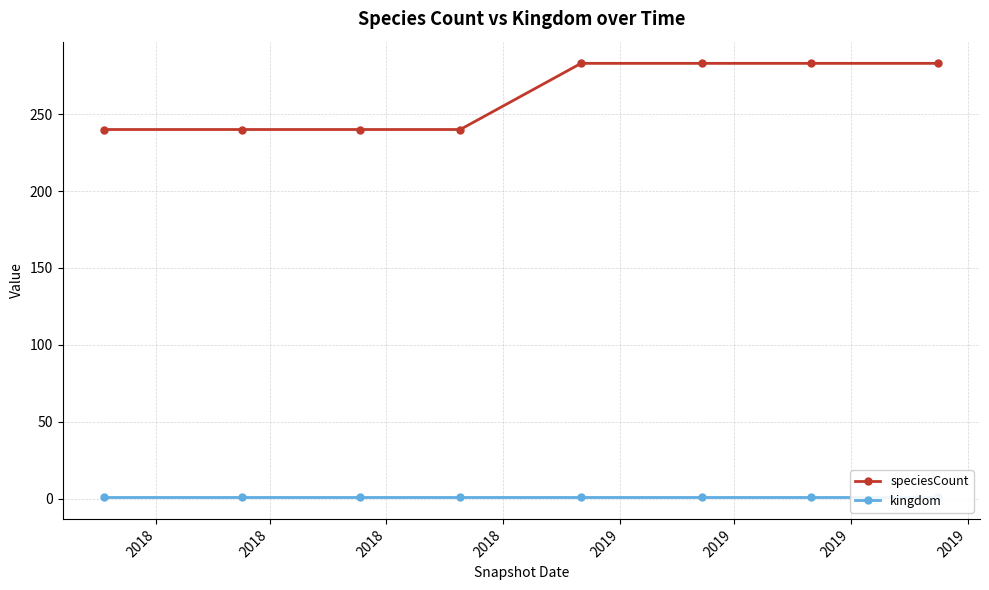

True or false: speciesCount has more than 2 points higher than both neighbors.

False